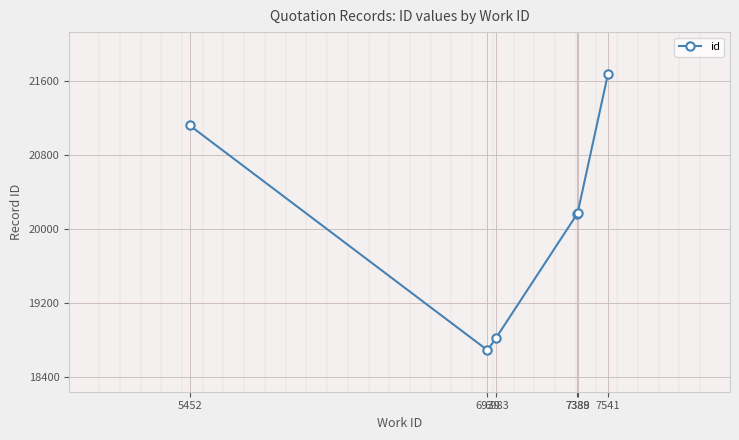

Where does the data first go above 20169?

5452